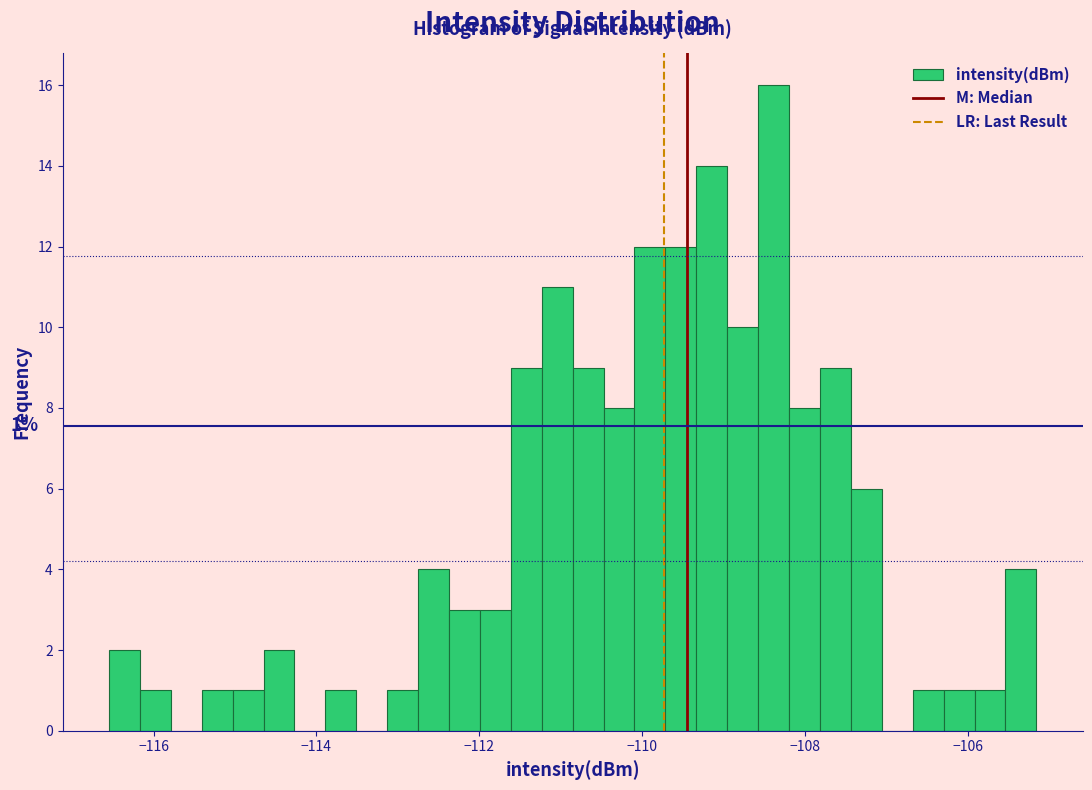

Around what value on the x-axis is the tallest bar? Give the approximate position of its centre, as read against the axis.

-108.4